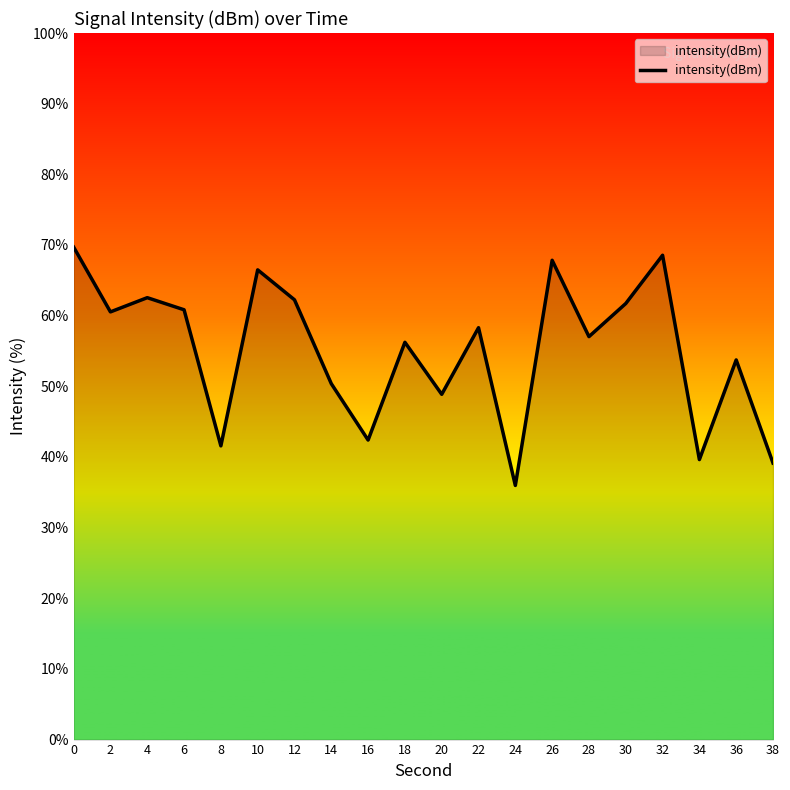

What is the sum of the values at 30 and 18?

117.9